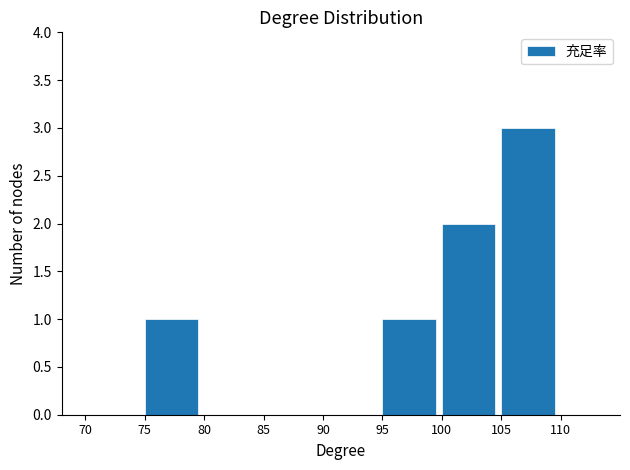

Reading left to right, list every bar in this chart as the range it spans on the x-axis followed by its height. The values are not printed on the chart, so give them approximately, as read against the axis.

70 to 75: 0
75 to 80: 1
80 to 85: 0
85 to 90: 0
90 to 95: 0
95 to 100: 1
100 to 105: 2
105 to 110: 3